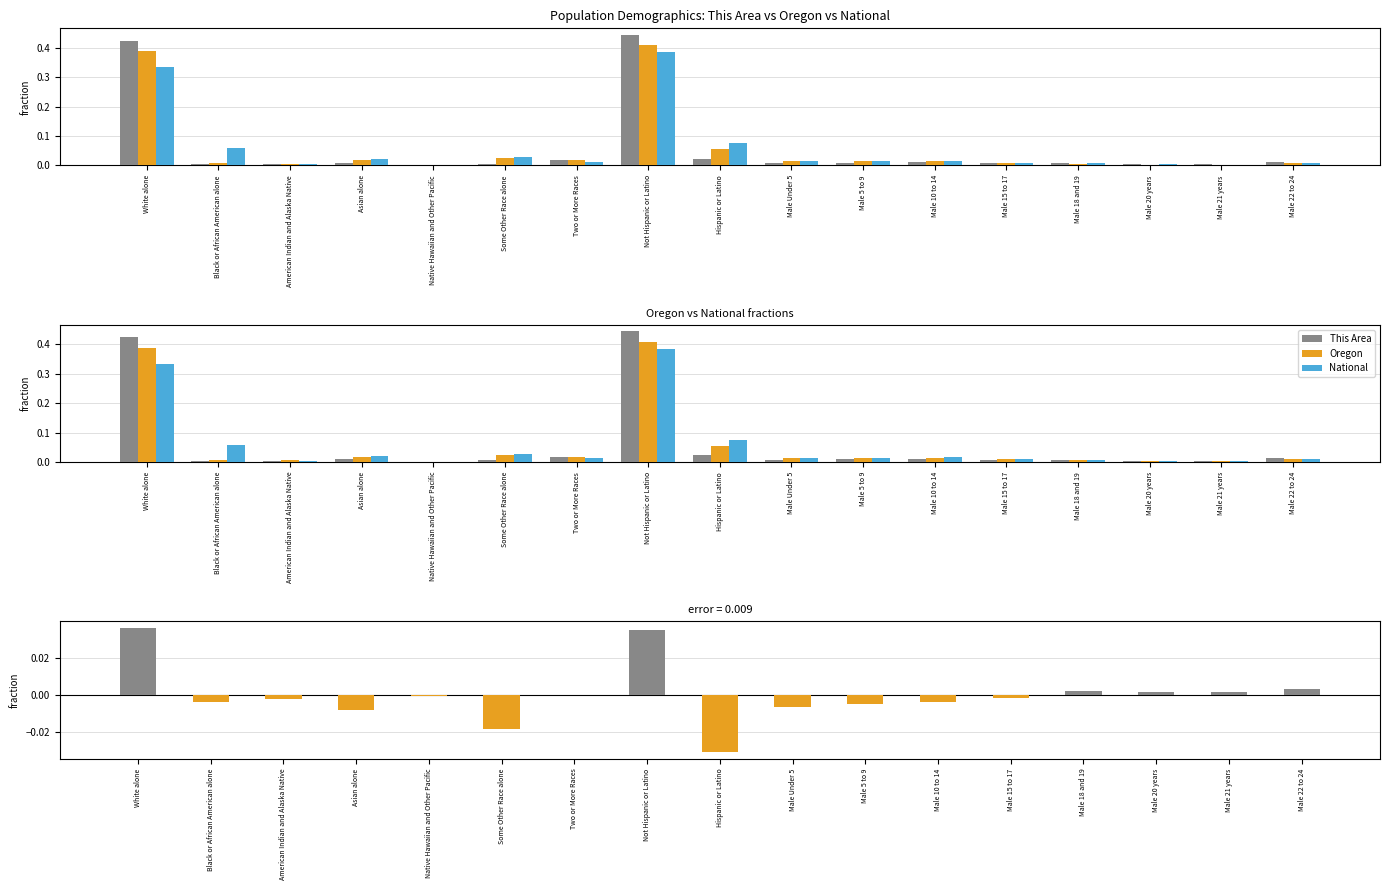

At which label does This Area − Oregon first exceed 0?

White alone